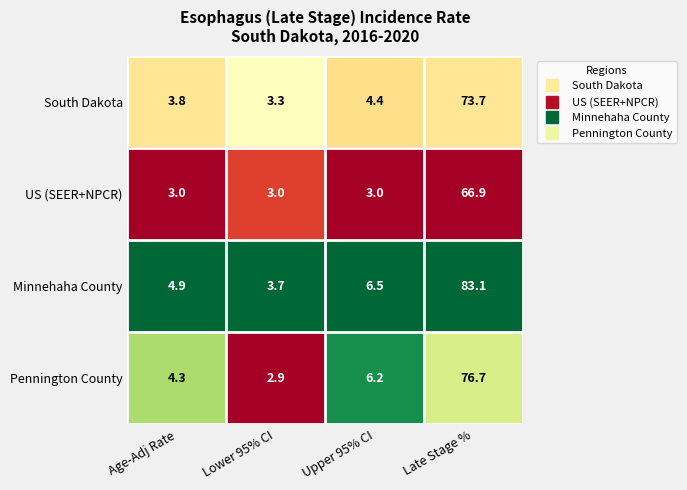

The Pennington County series shows 6.2 at Upper 95% CI. True or false?

True